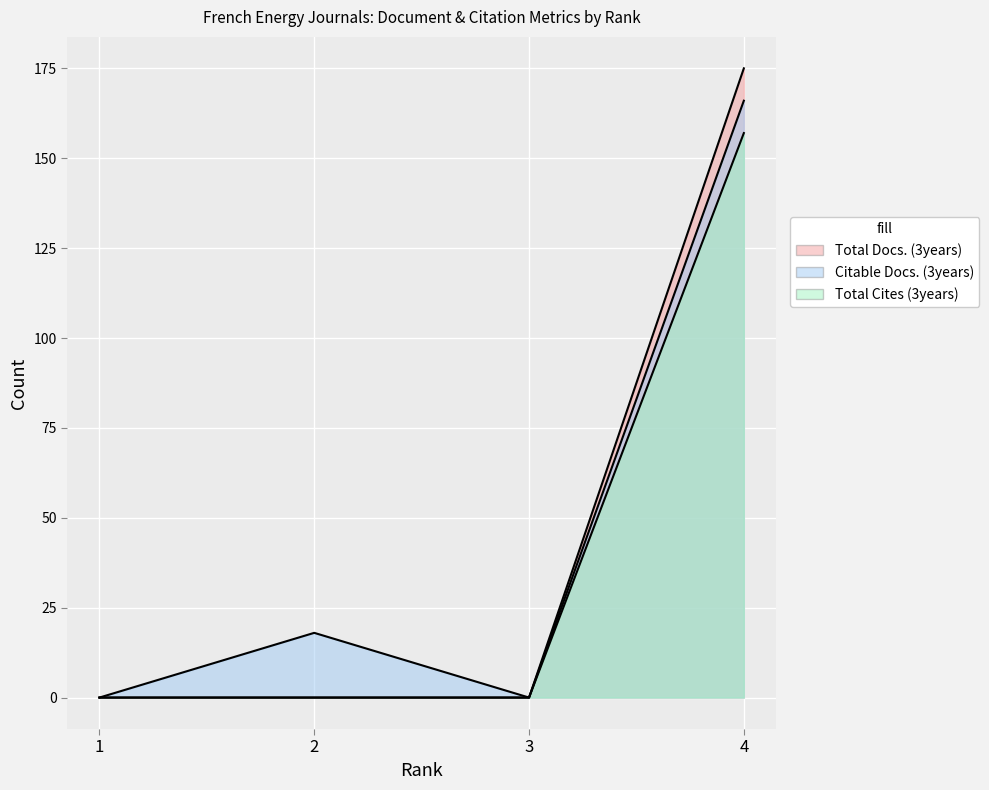

At which category is the sum across all series the highest?

4